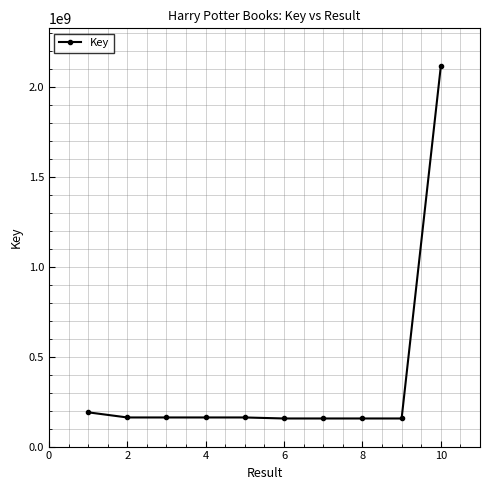

What is the smallest value displayed?

156483061